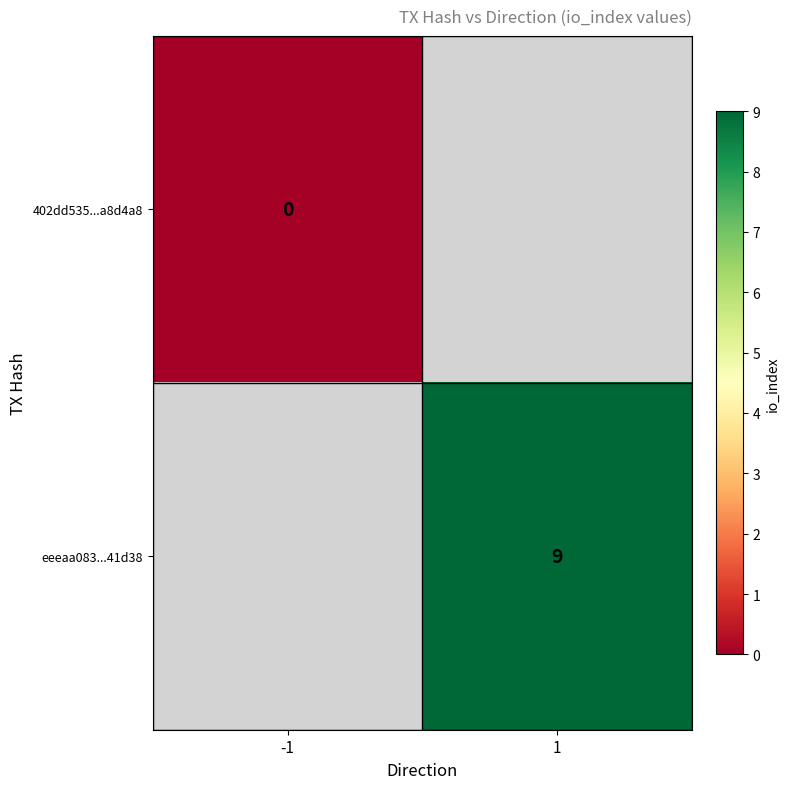

The value of eeeaa083...41d38 at 1 is 4. True or false?

False